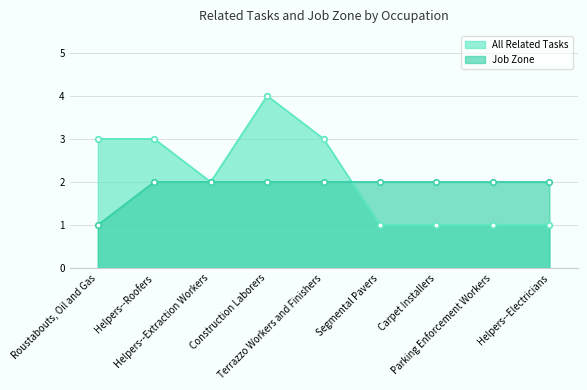

Between Roustabouts, Oil and Gas and Parking Enforcement Workers, which is larger?

Roustabouts, Oil and Gas